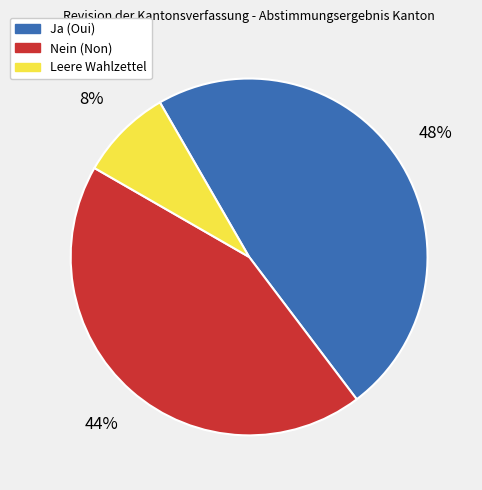

What percentage is the Ja slice, to the nearest percent?

48%